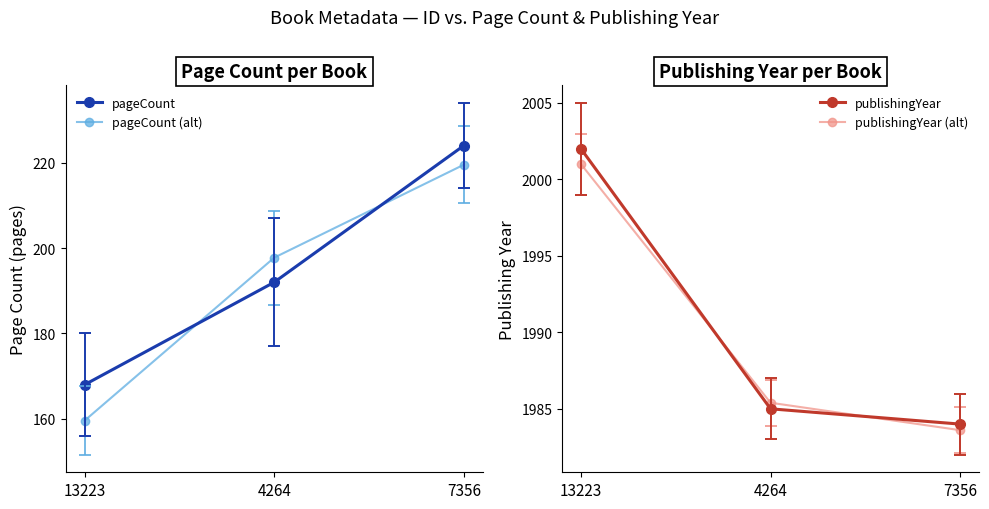

Is it true that publishingYear (alt) equals 2001.0 at 13223?

True